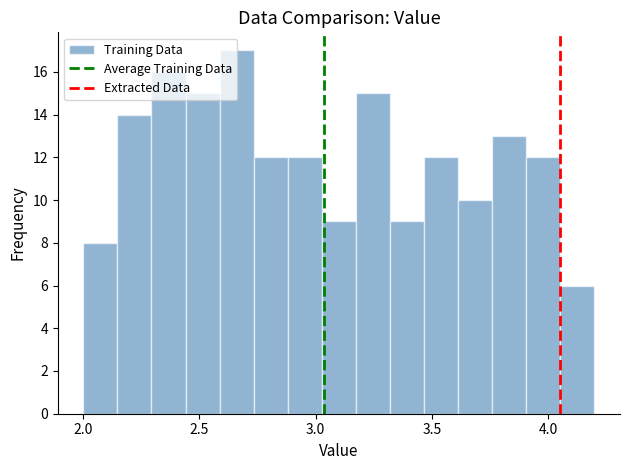

Around what value on the x-axis is the tallest bar? Give the approximate position of its centre, as read against the axis.

2.65